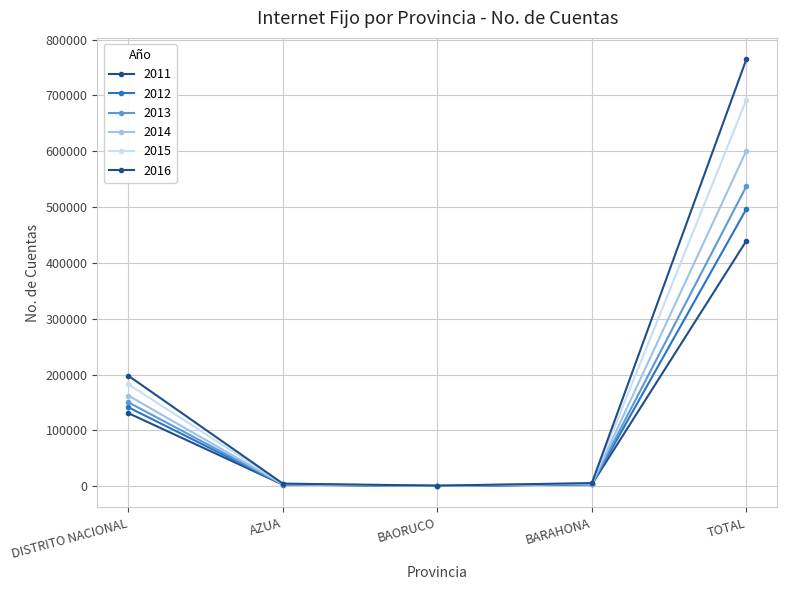

At BAORUCO, list the series in order from largest to smallest.

2016, 2015, 2014, 2013, 2012, 2011